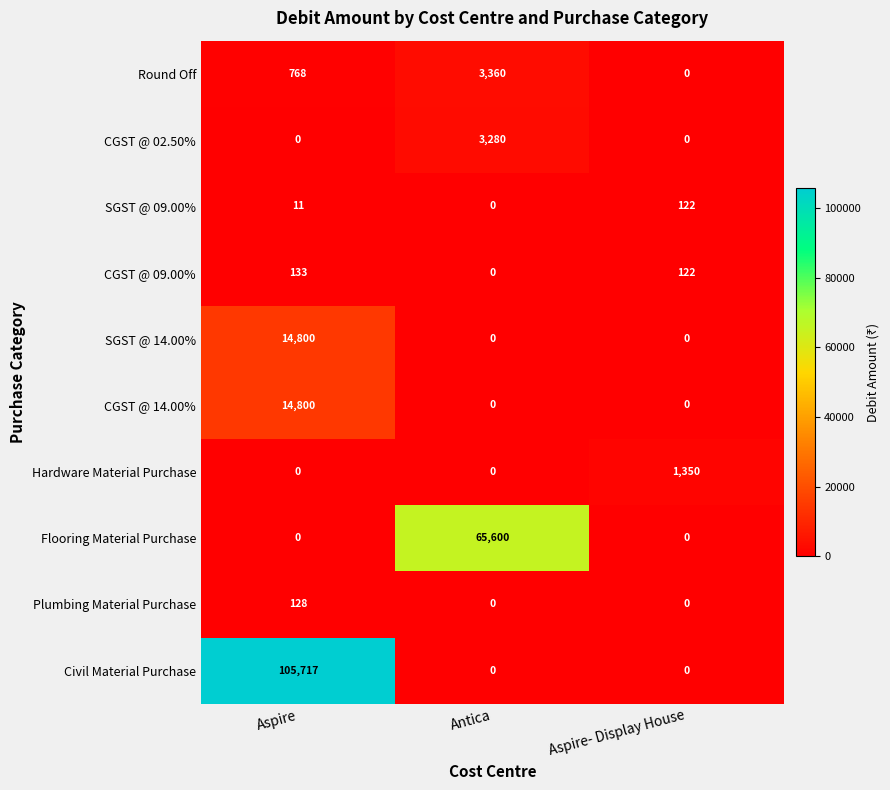

What is the difference between the highest and lowest values at Antica?

65600